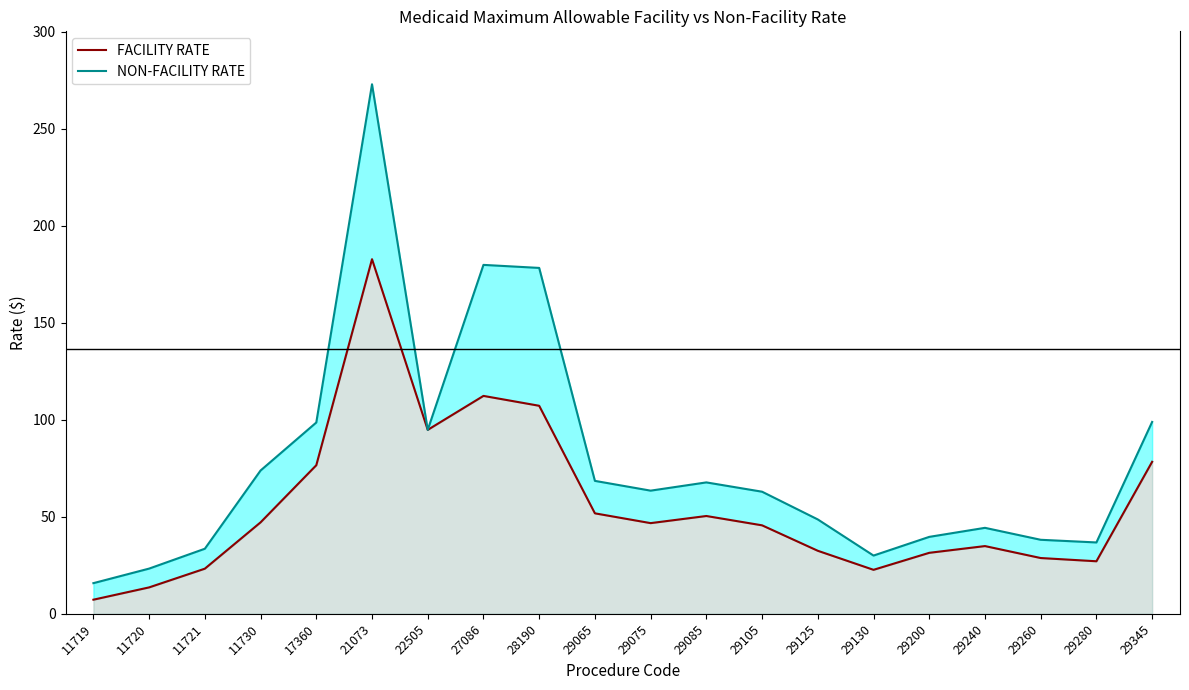

True or false: NON-FACILITY RATE and FACILITY RATE intersect in this chart.

False